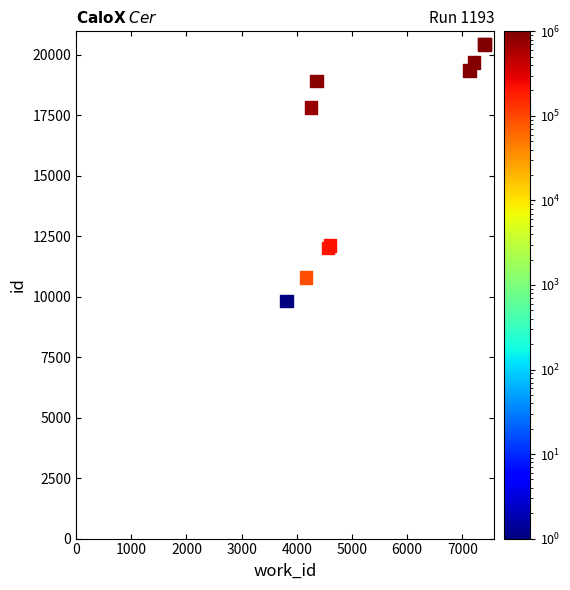

What Y value in the scatter plot is closest to 15123?

17811